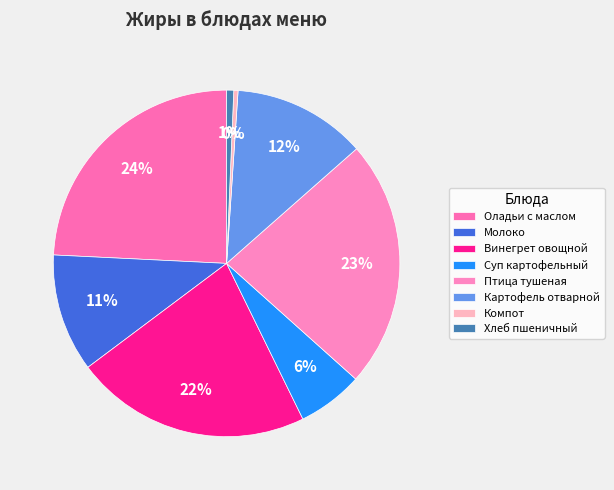

How many segments does this pie chart have?

8